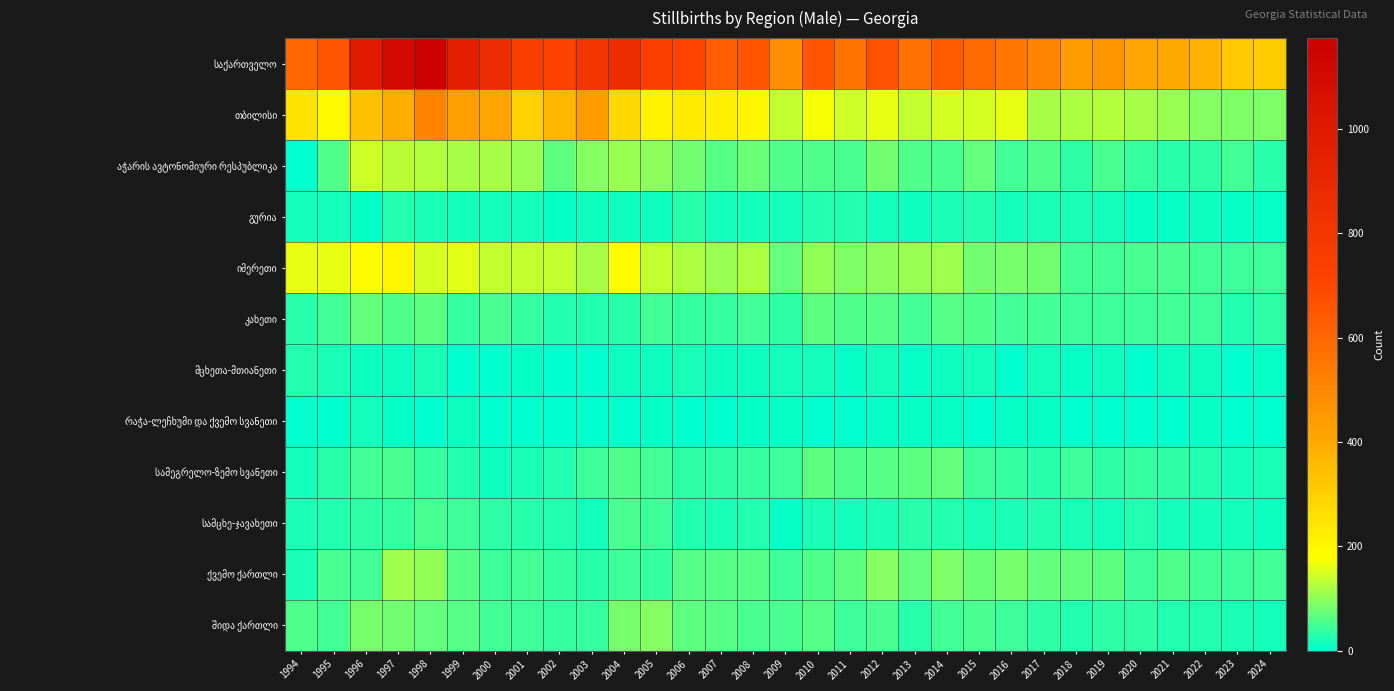

Which category has the highest value across all series?

1998